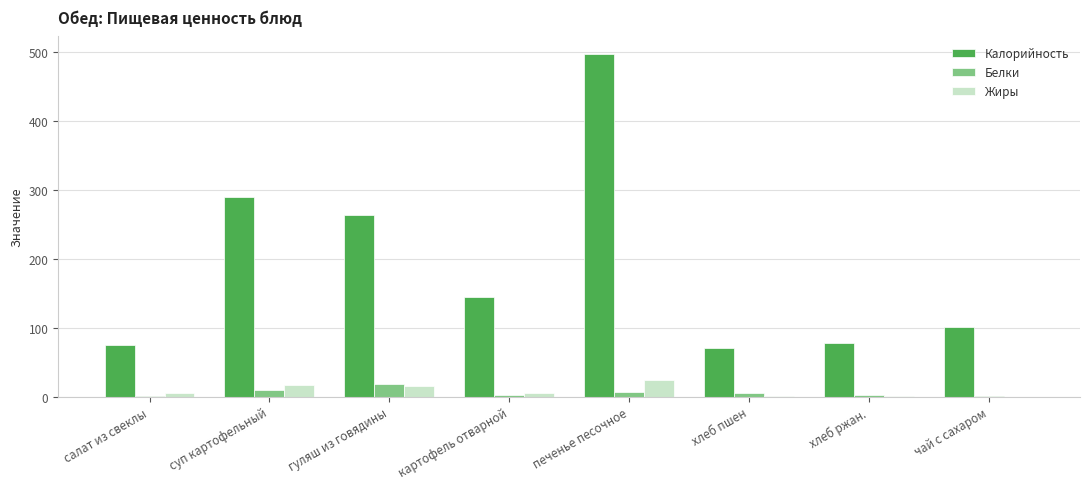

At which label does Калорийность reach its peak?

печенье песочное